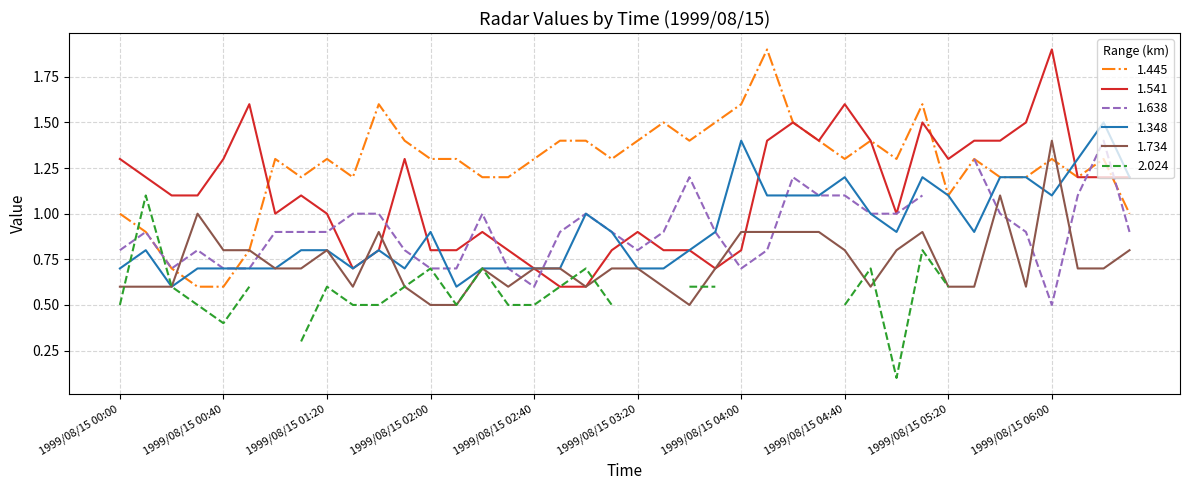

Which series has the widest spread of values?

1.445